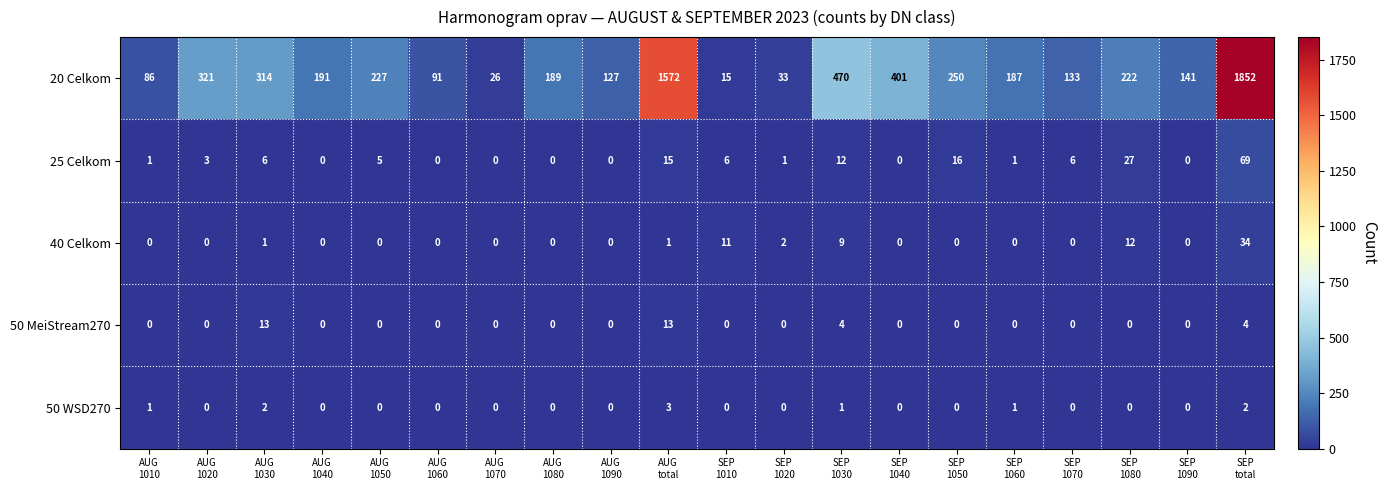

Which series has the widest spread of values?

20 Celkom